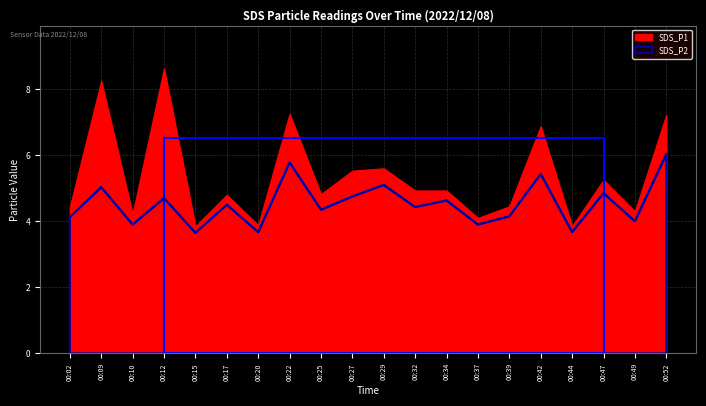

True or false: the data has more than 1 interior local peaks.

True